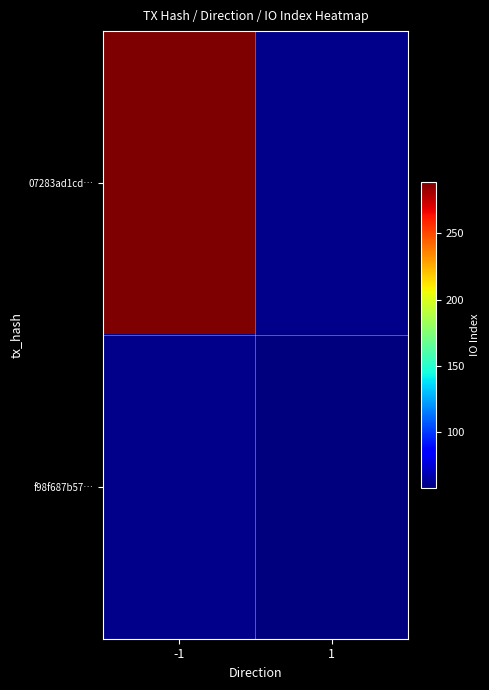

At how many categories does at least one series exceed 270?

1